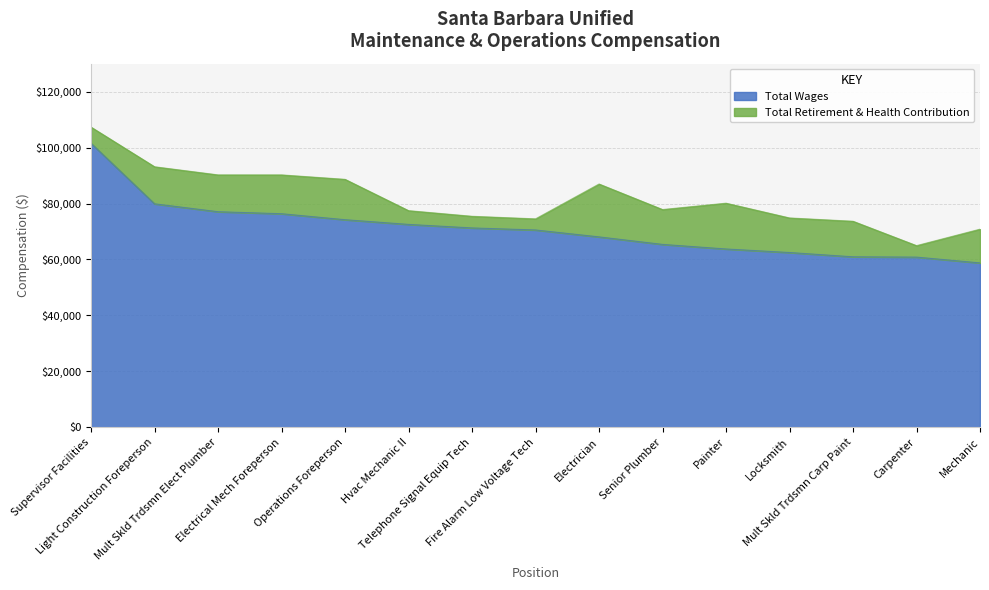

The chart shows a value of 62482 at Locksmith. True or false?

True